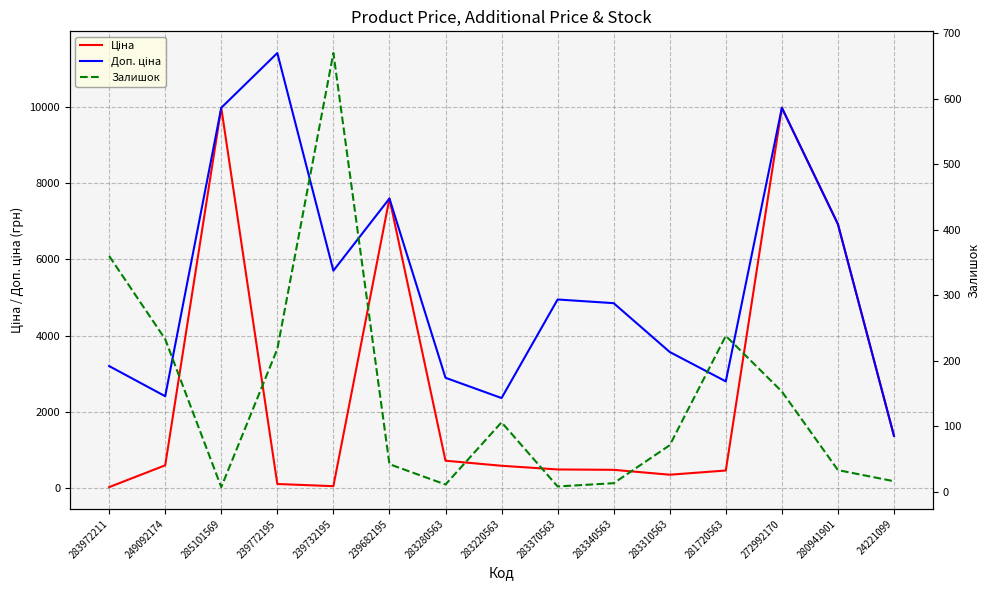

The value of Доп. ціна at 283220563 is 3113.8. True or false?

False